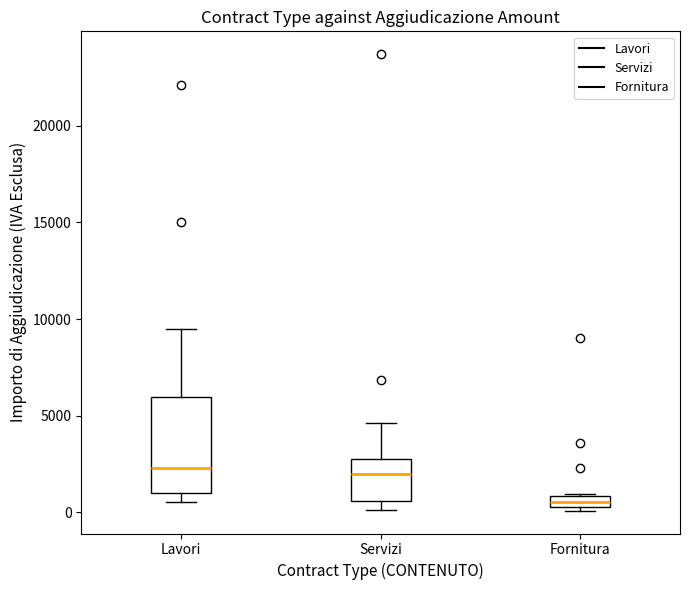

Which box's median line is the lowest?

Fornitura